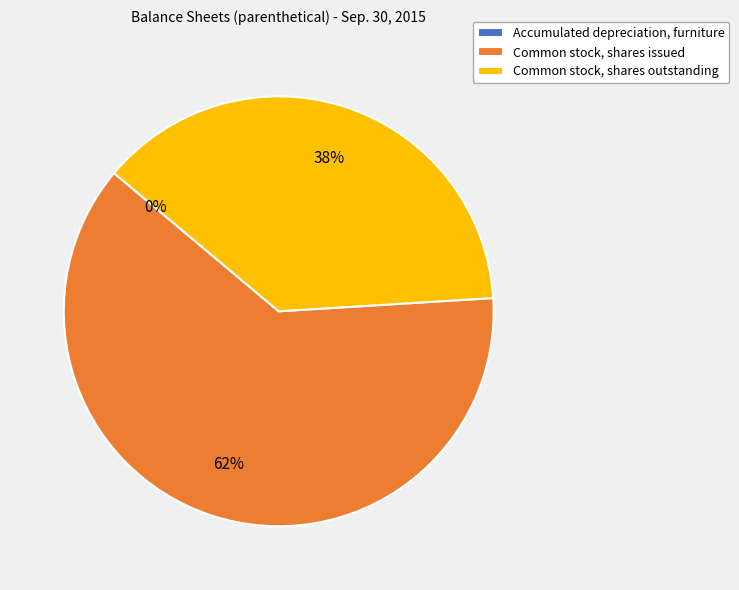

Approximately how many times larger is the value at Common stock, shares outstanding compared to Common stock, shares issued?

0.6